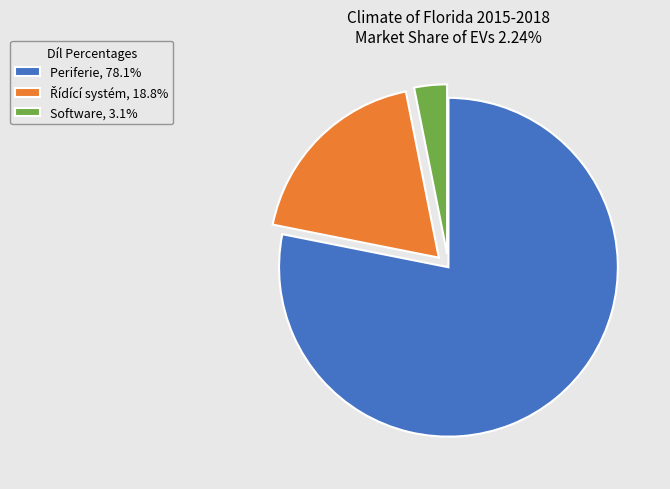

Which category has the biggest portion of the pie?

Periferie